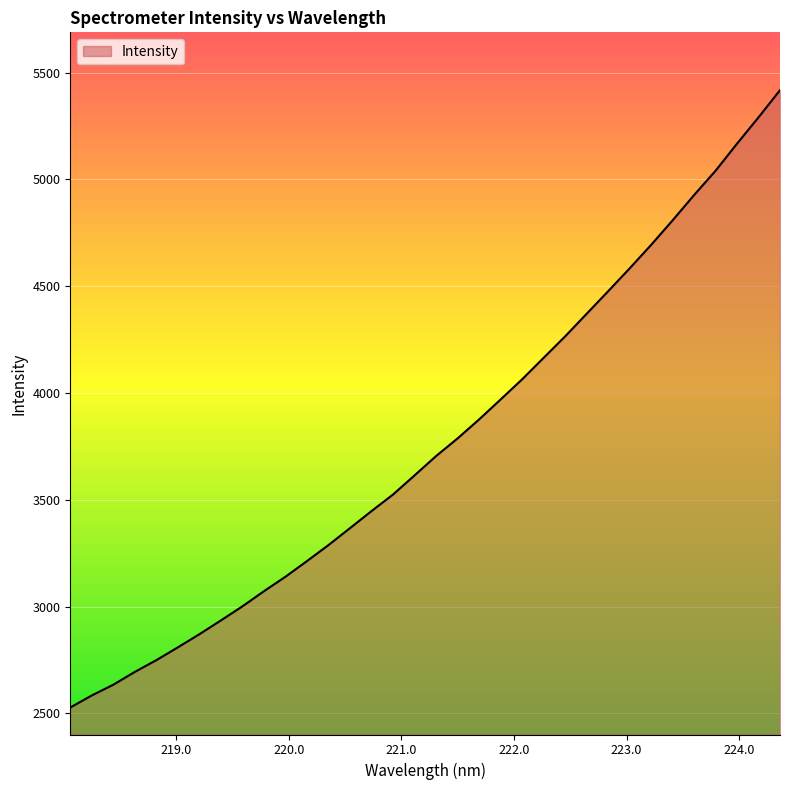

What is the greatest value displayed?

5417.7